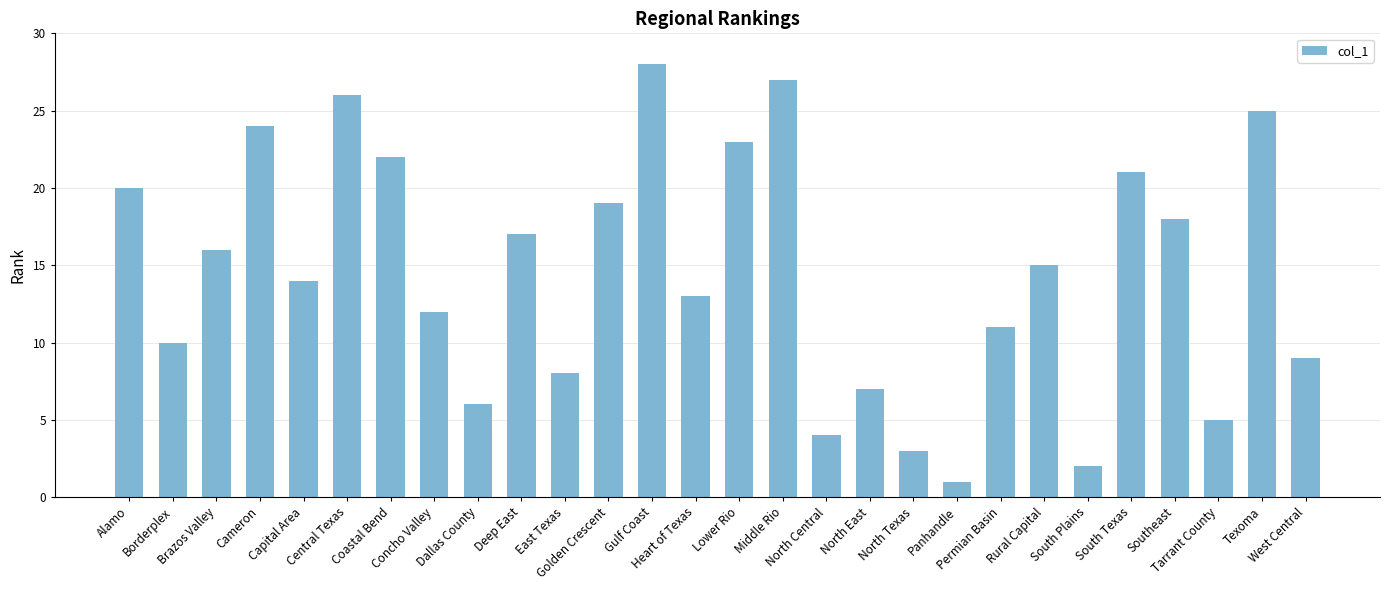

At which category does the chart reach its minimum across all series?

Panhandle